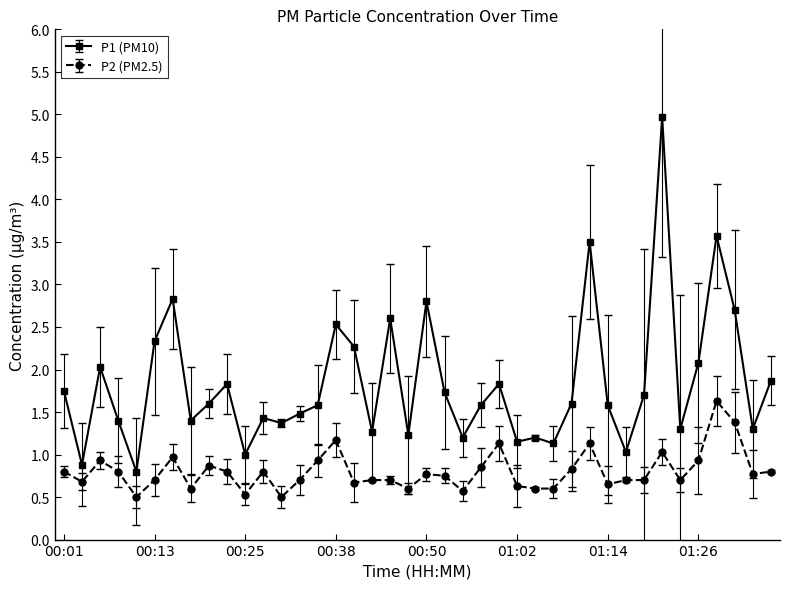

What is the value of the P1 (PM10) point at the 27th from the left?

1.2